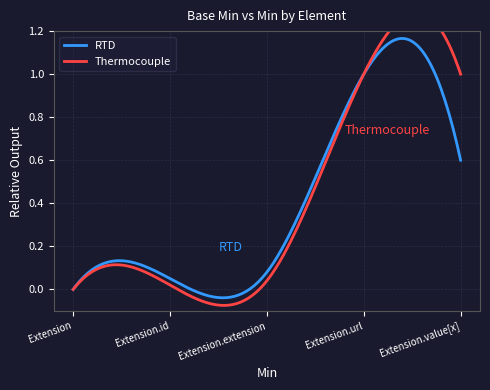

True or false: RTD and Thermocouple cross at least once.

False